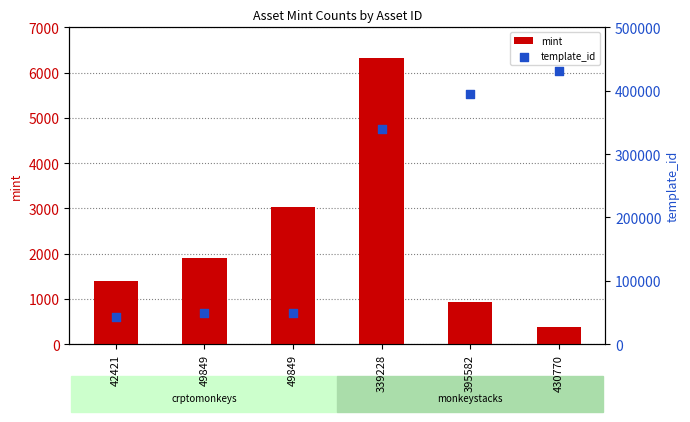

Which series has the widest spread of Y values?

template_id